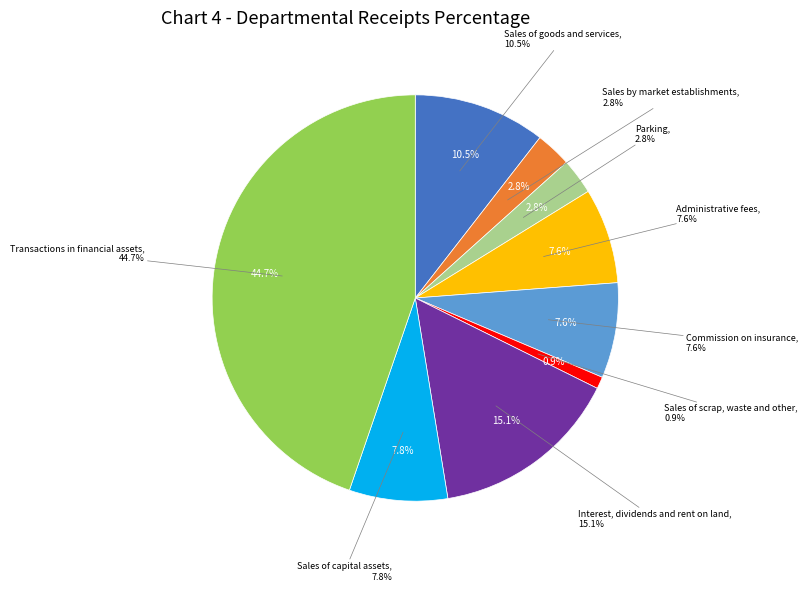

Which category has the biggest portion of the pie?

Transactions in financial assets